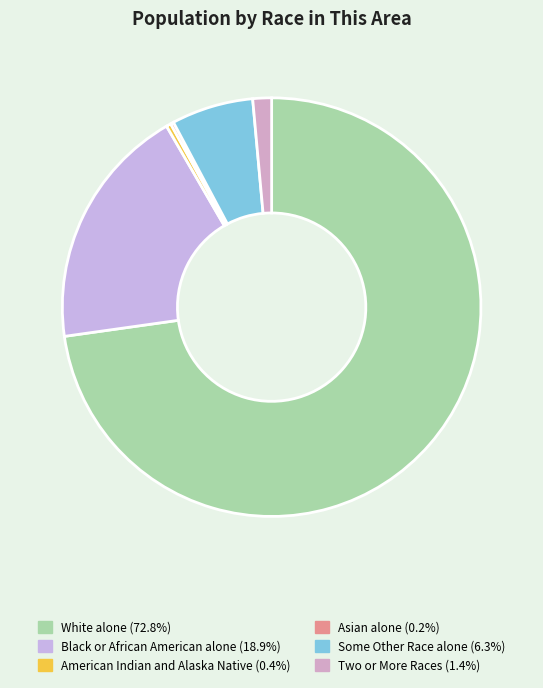

Count the number of slices in the pie.

6